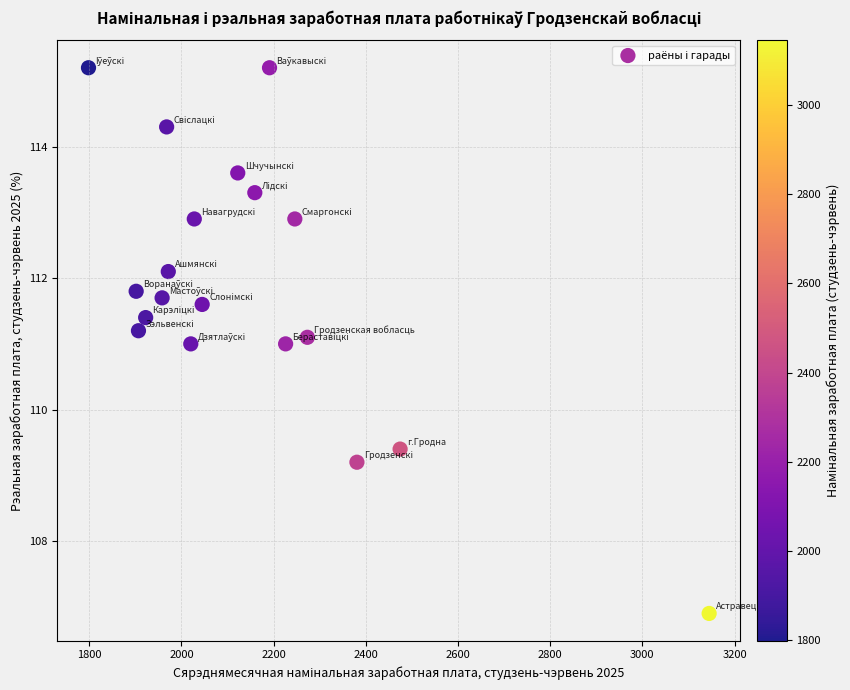

What is the range of Y values (max minus min)?

8.3